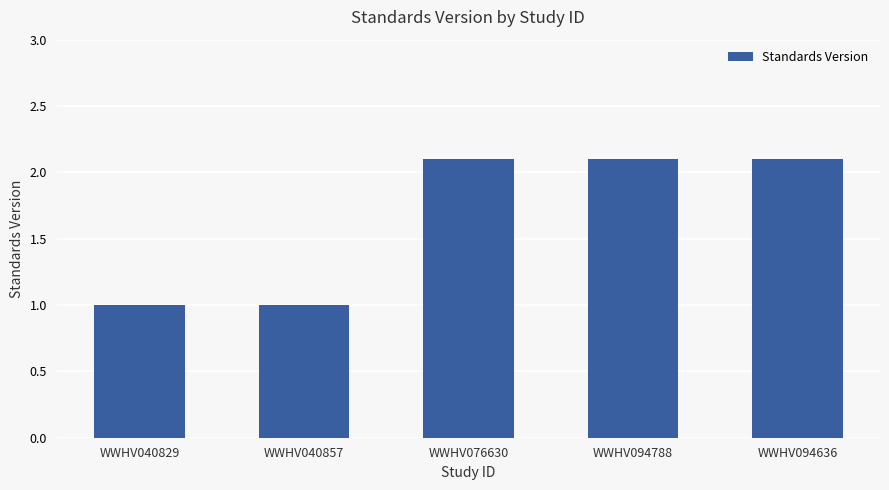

What is the ratio of the value at WWHV040829 to the value at WWHV094636?

0.5